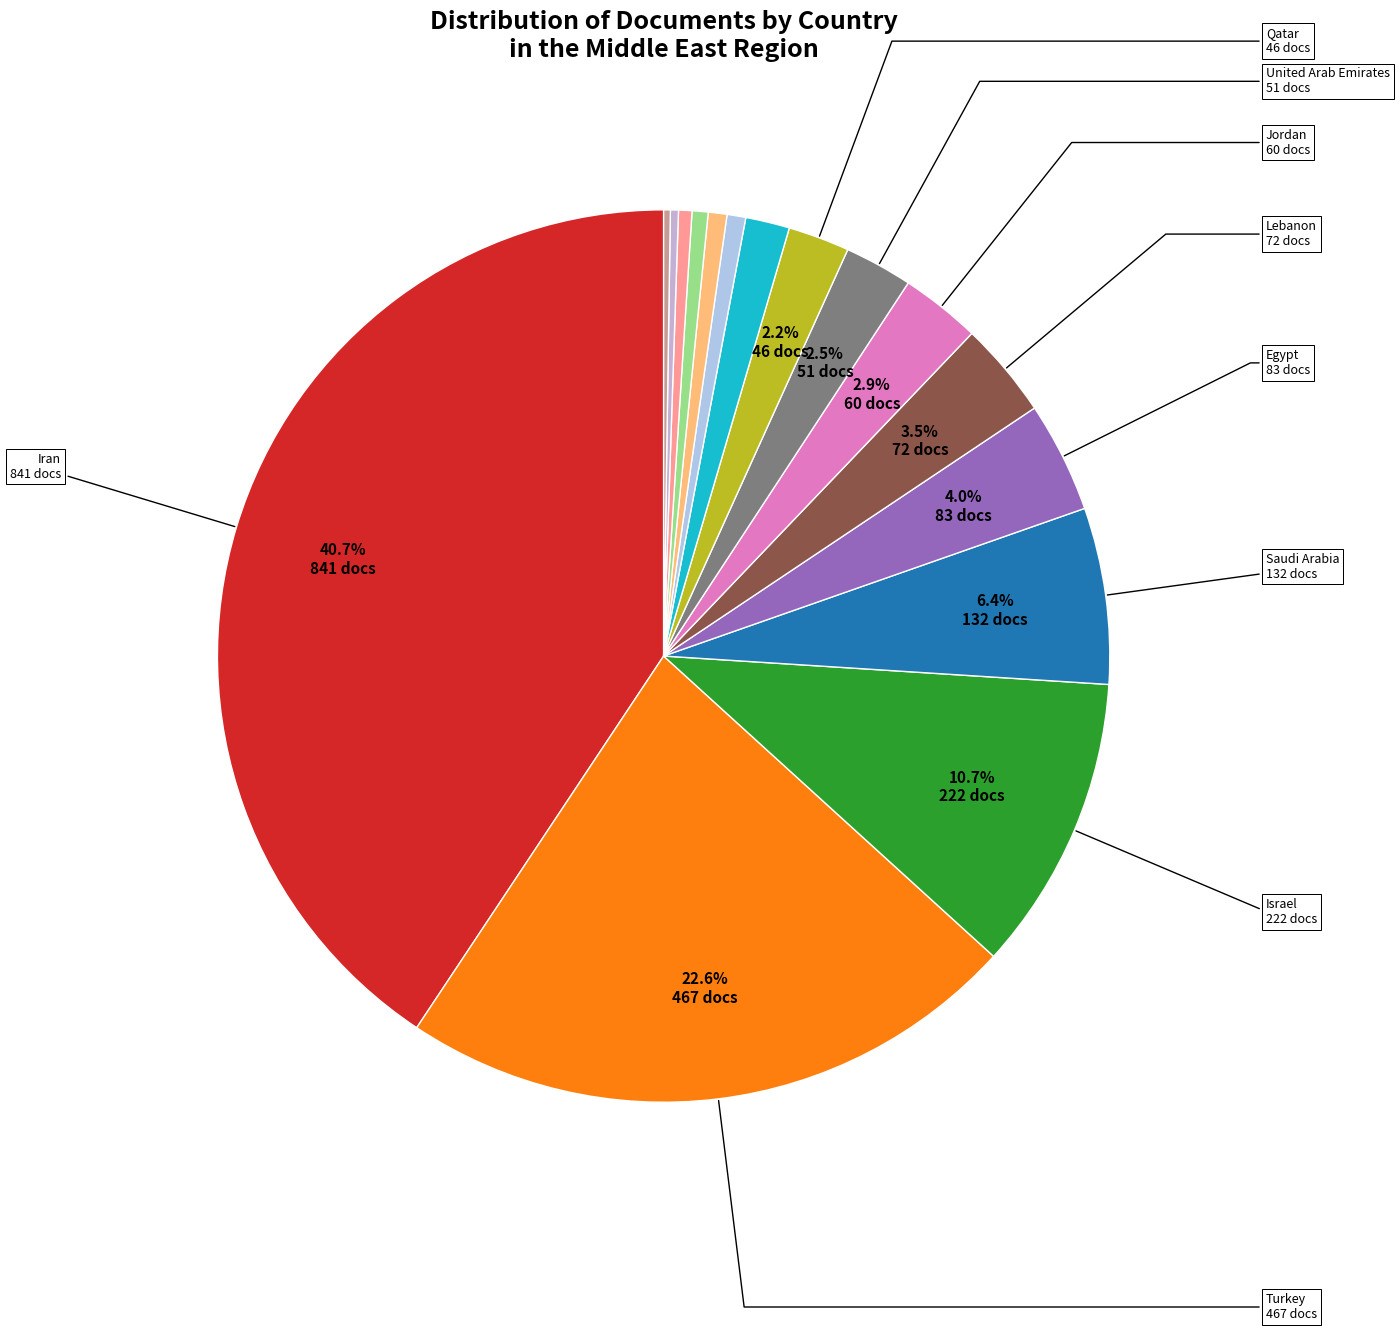

How many segments does this pie chart have?

16